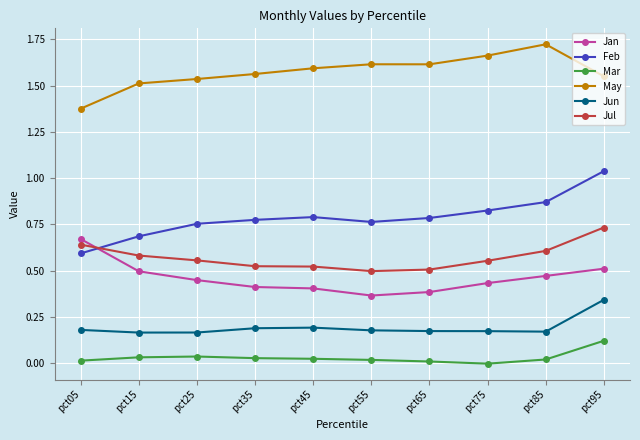

Does the chart display data point markers on the line(s)?

Yes